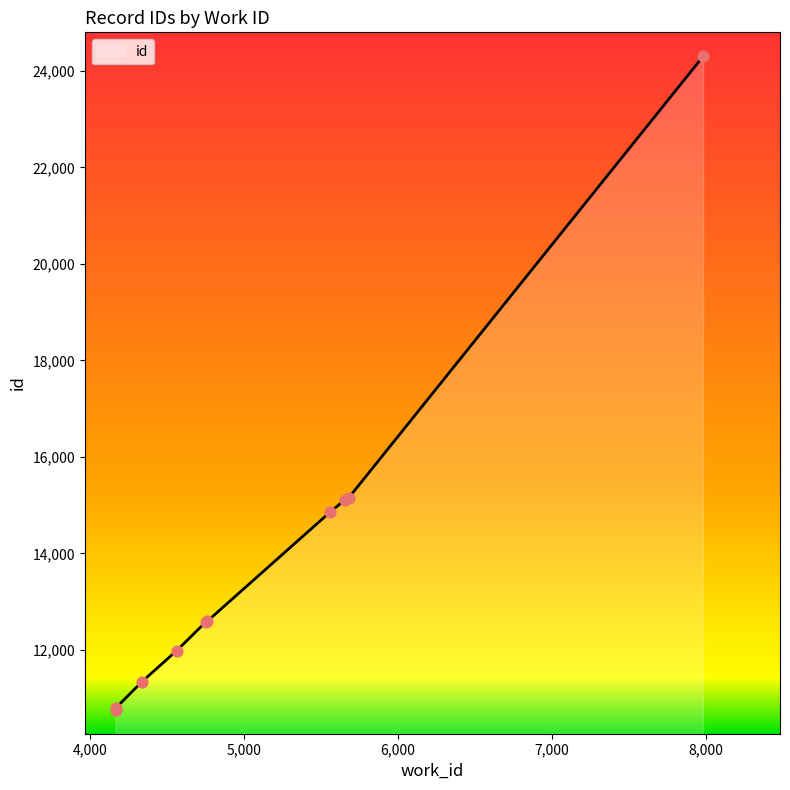

What is the ratio of the value at 4761 to the value at 4564?

1.1